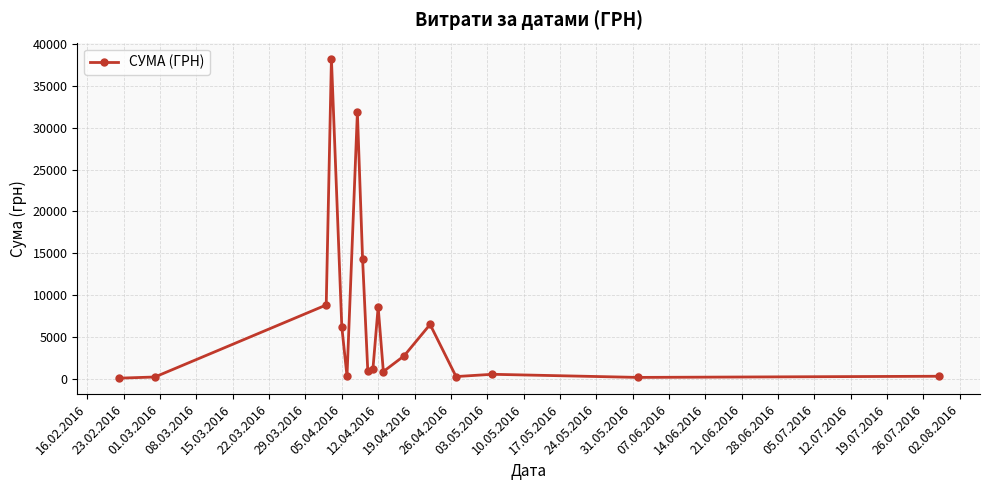

True or false: there are more than 0 points higher than both neighbors.

True